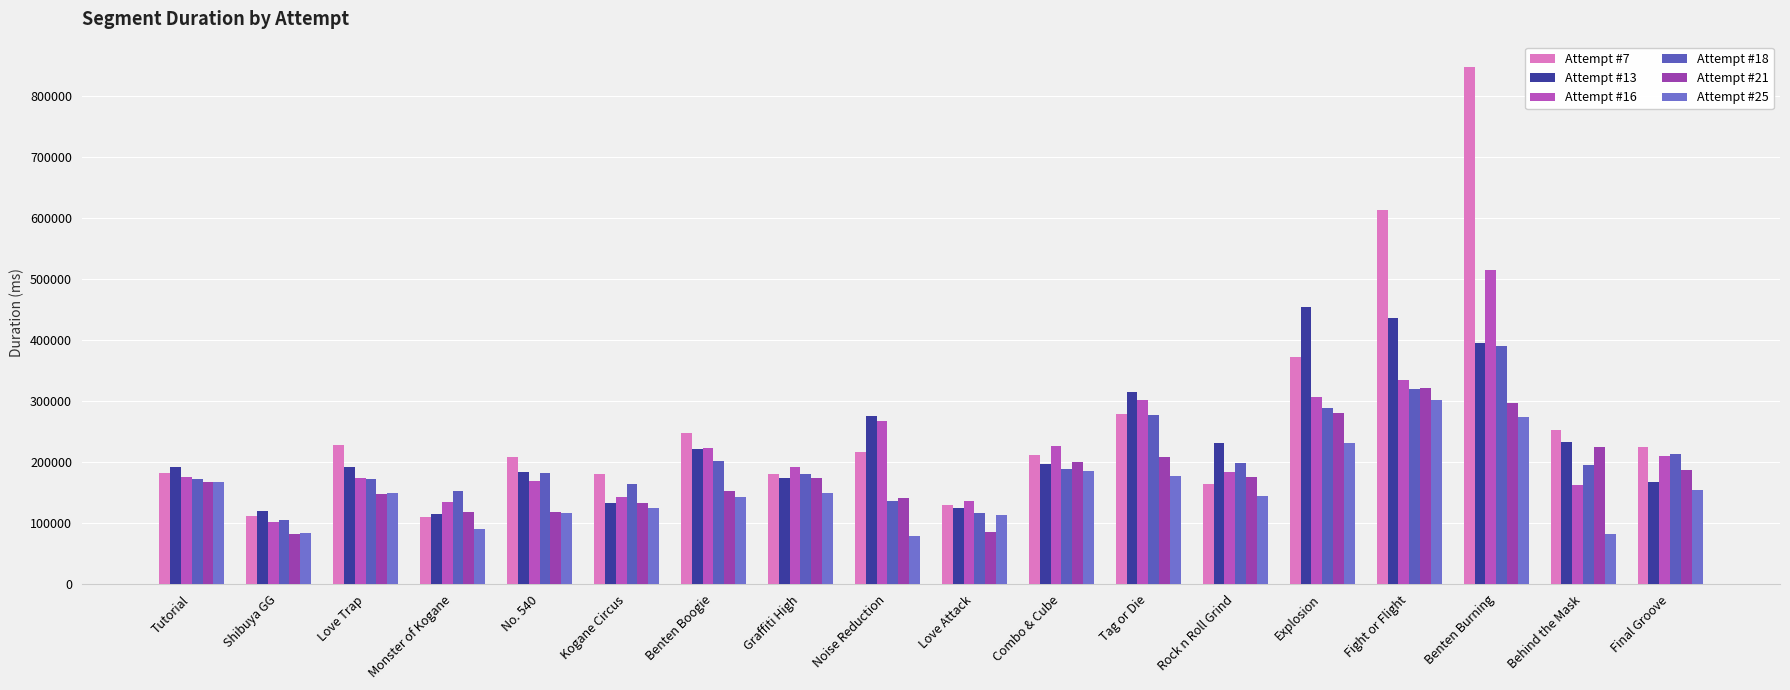

Reading left to right, extract all data points from this chart.

Attempt #7: Tutorial=181781	Shibuya GG=111925	Love Trap=227891	Monster of Kogane=109402	No. 540=208468	Kogane Circus=180410	Benten Boogie=247664	Graffiti High=180058	Noise Reduction=217381	Love Attack=130173	Combo & Cube=211454	Tag or Die=279722	Rock n Roll Grind=164142	Explosion=372836	Fight or Flight=613296	Benten Burning=847169	Behind the Mask=252448	Final Groove=225510
Attempt #13: Tutorial=191875	Shibuya GG=119356	Love Trap=191818	Monster of Kogane=115476	No. 540=184498	Kogane Circus=132853	Benten Boogie=221382	Graffiti High=174737	Noise Reduction=275019	Love Attack=125532	Combo & Cube=197004	Tag or Die=314453	Rock n Roll Grind=231425	Explosion=455070	Fight or Flight=435853	Benten Burning=394631	Behind the Mask=233755	Final Groove=166799
Attempt #16: Tutorial=175210	Shibuya GG=101817	Love Trap=173594	Monster of Kogane=134921	No. 540=168253	Kogane Circus=143518	Benten Boogie=222397	Graffiti High=191673	Noise Reduction=267701	Love Attack=136636	Combo & Cube=226427	Tag or Die=301158	Rock n Roll Grind=183183	Explosion=306739	Fight or Flight=334663	Benten Burning=514957	Behind the Mask=162079	Final Groove=210093
Attempt #18: Tutorial=172503	Shibuya GG=105223	Love Trap=172863	Monster of Kogane=151870	No. 540=181560	Kogane Circus=163639	Benten Boogie=201971	Graffiti High=179847	Noise Reduction=136860	Love Attack=115987	Combo & Cube=188321	Tag or Die=277786	Rock n Roll Grind=197978	Explosion=289506	Fight or Flight=319831	Benten Burning=390178	Behind the Mask=195449	Final Groove=213015
Attempt #21: Tutorial=167888	Shibuya GG=81952	Love Trap=147868	Monster of Kogane=118258	No. 540=117420	Kogane Circus=132675	Benten Boogie=153310	Graffiti High=174207	Noise Reduction=140870	Love Attack=85984	Combo & Cube=199714	Tag or Die=207976	Rock n Roll Grind=174949	Explosion=280587	Fight or Flight=321649	Benten Burning=297796	Behind the Mask=224837	Final Groove=186385
Attempt #25: Tutorial=167813	Shibuya GG=83748	Love Trap=148783	Monster of Kogane=90994	No. 540=115917	Kogane Circus=125002	Benten Boogie=142294	Graffiti High=149360	Noise Reduction=79430	Love Attack=113337	Combo & Cube=185476	Tag or Die=177145	Rock n Roll Grind=144132	Explosion=230992	Fight or Flight=302497	Benten Burning=273473	Behind the Mask=81603	Final Groove=153690